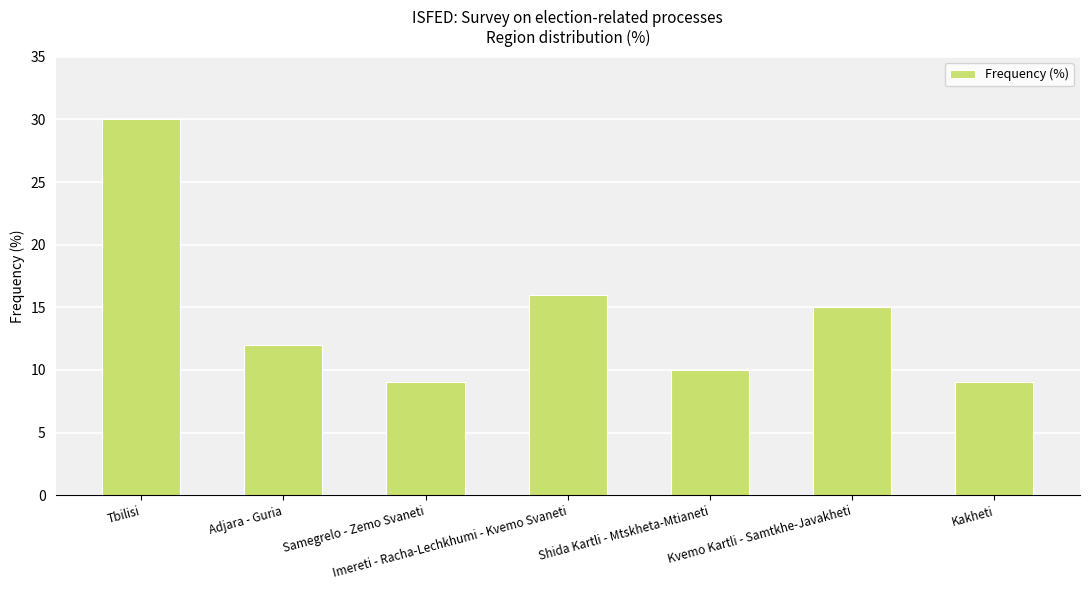

What is the sum of all values?

101